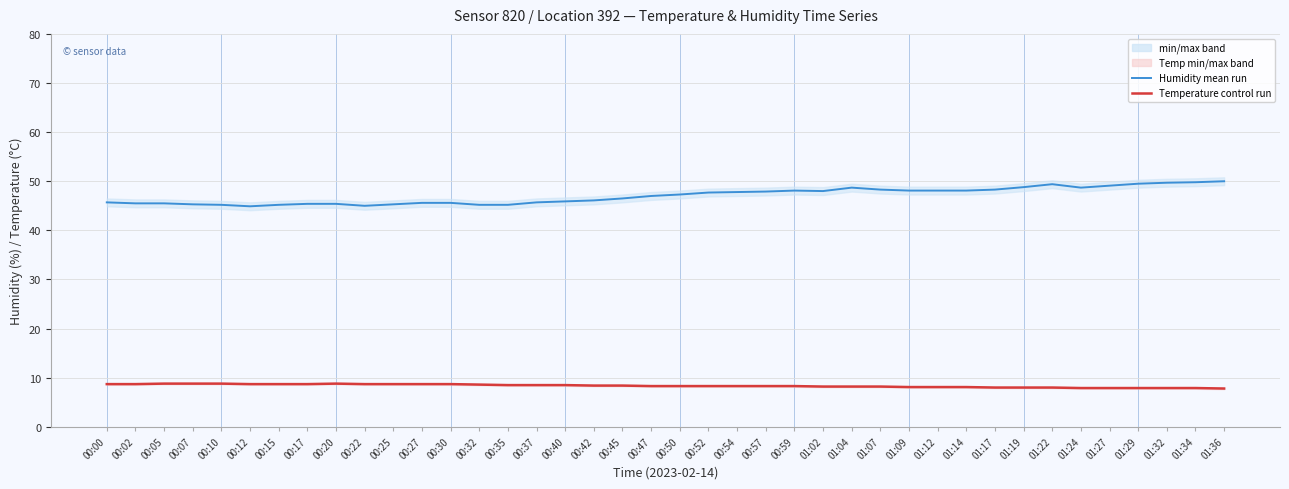

How many data points in Temperature (control run) are above 8?

31